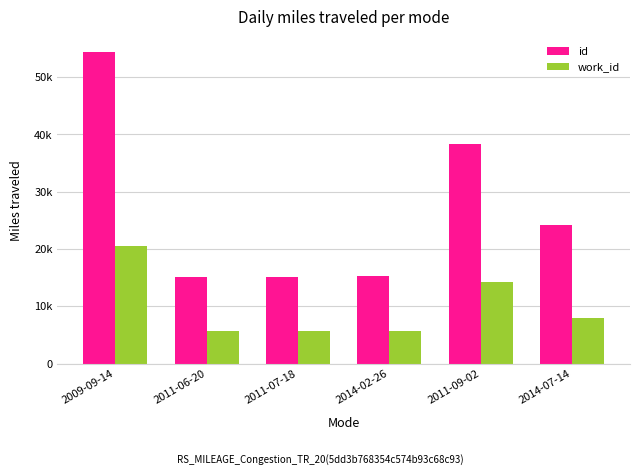

The value of id at 2009-09-14 is 15582. True or false?

False